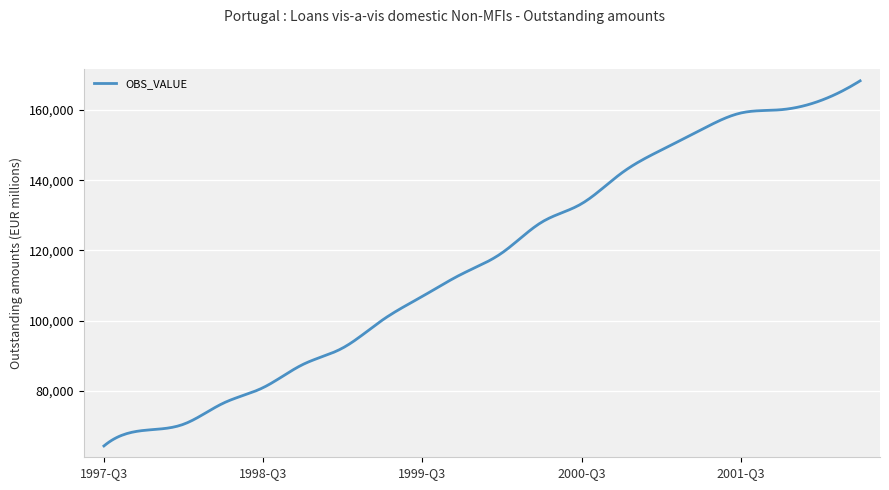

What is the greatest value displayed?

168267.0